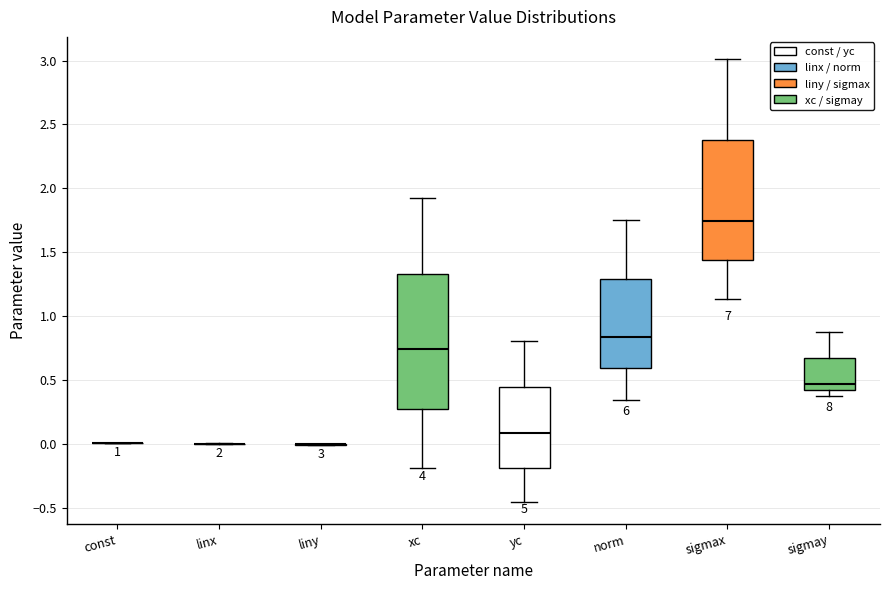

Comparing the boxes themselves (not the whiskers), which one is the tallest?

xc